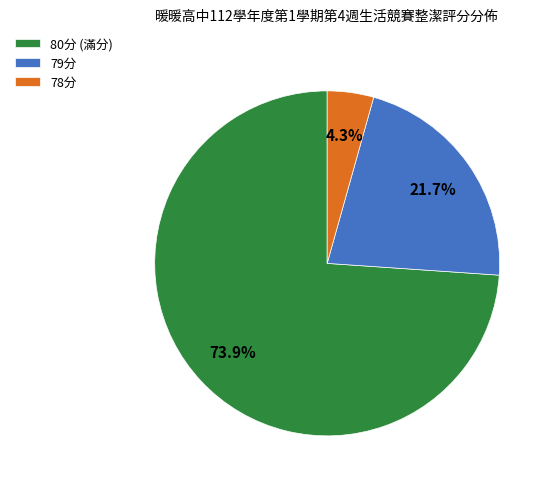

How many slices are in this pie chart?

3